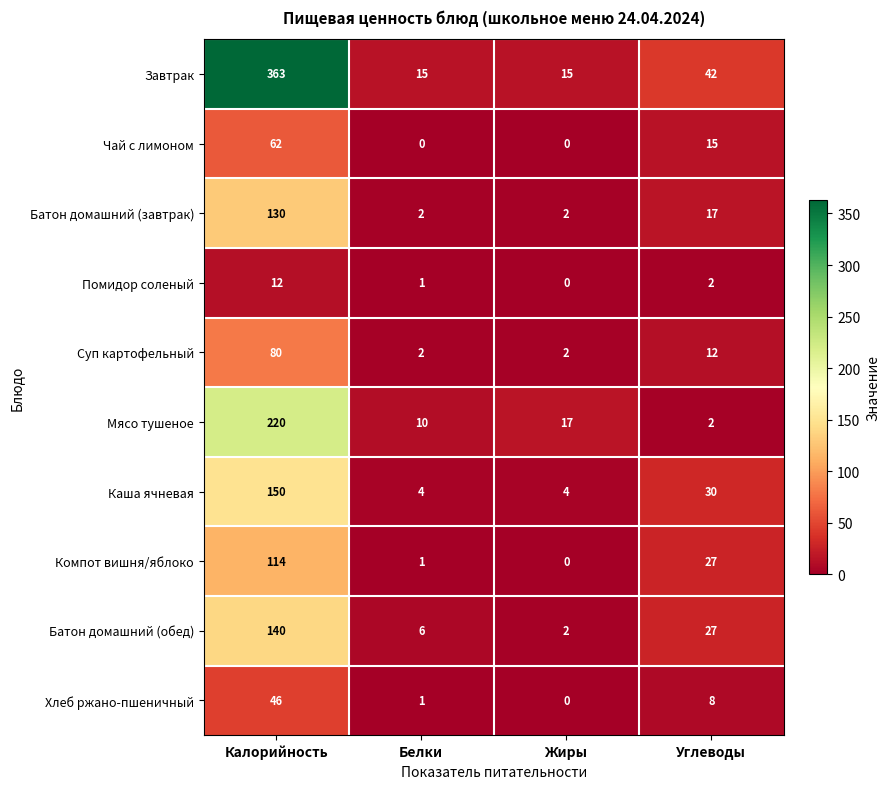

What is the sum of the Батон домашний (обед) values at Углеводы and Белки?

33